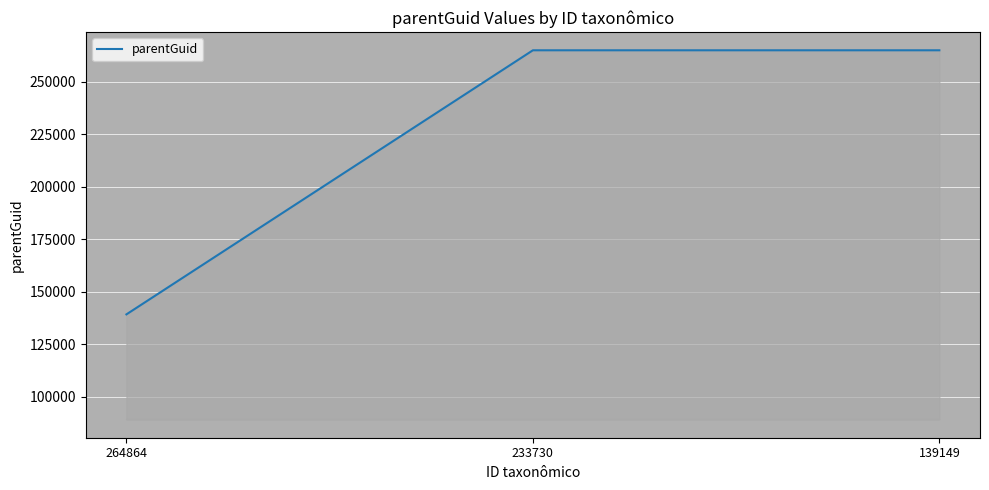

What is the difference between the maximum and minimum values?

125867